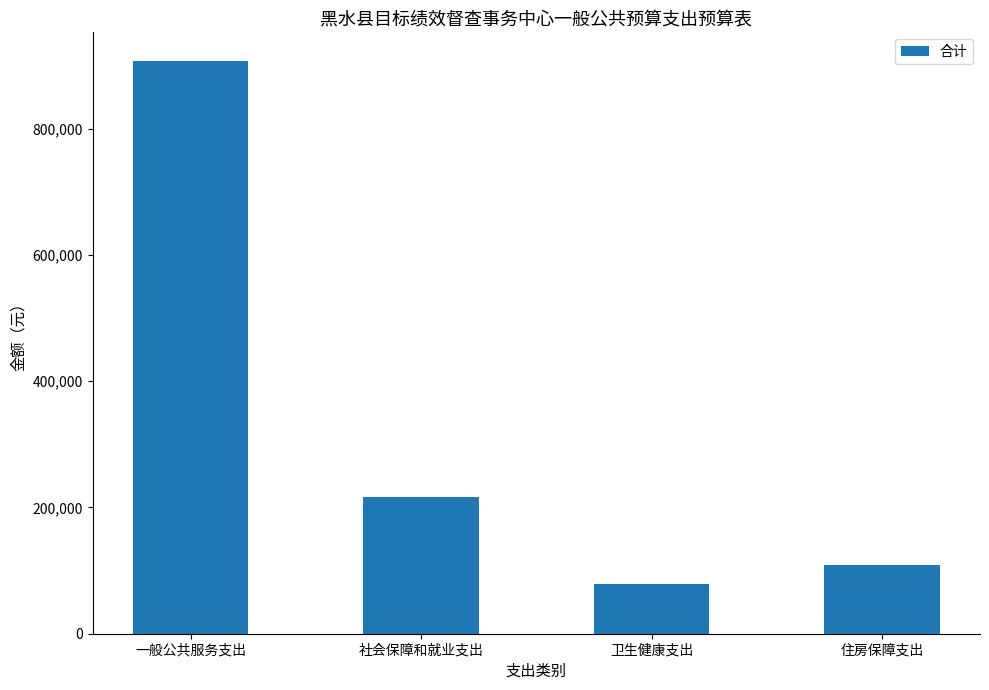

Is it true that the value at 卫生健康支出 is 116723.3?

False